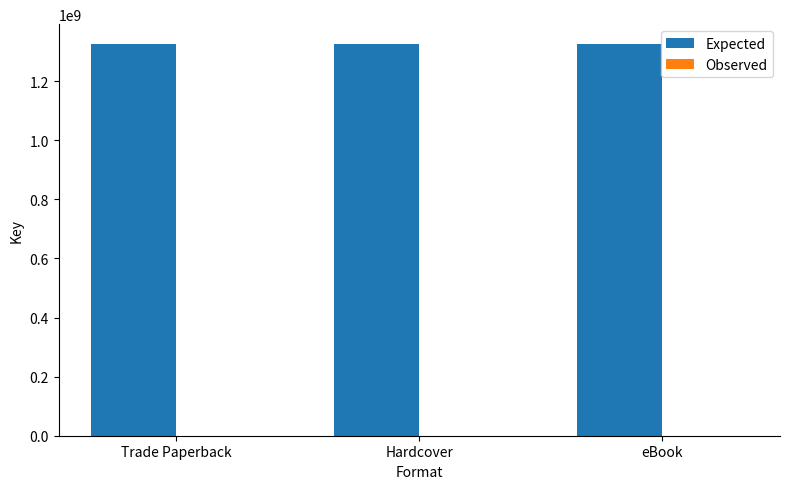

What is the maximum value shown in the chart?

1326801406